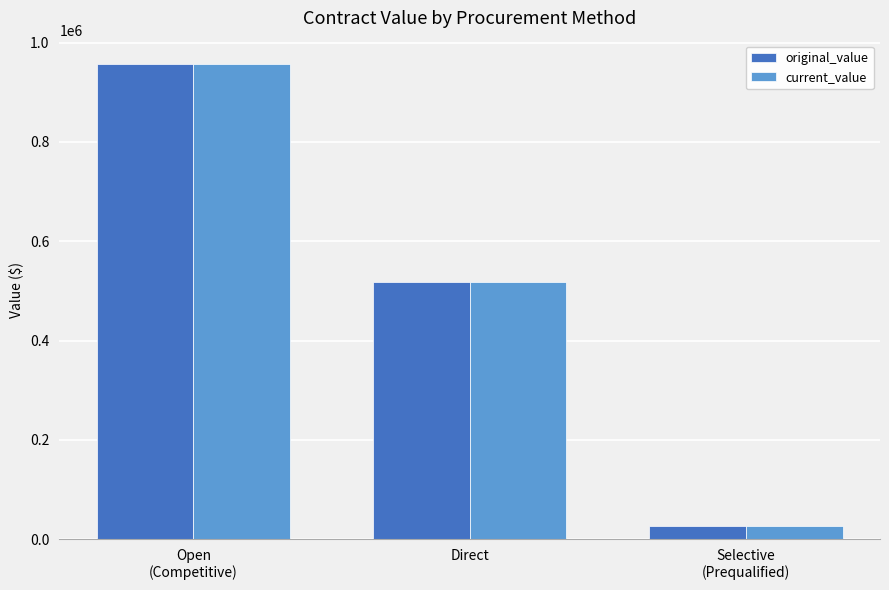

What are all the series names shown in the legend?

original_value, current_value